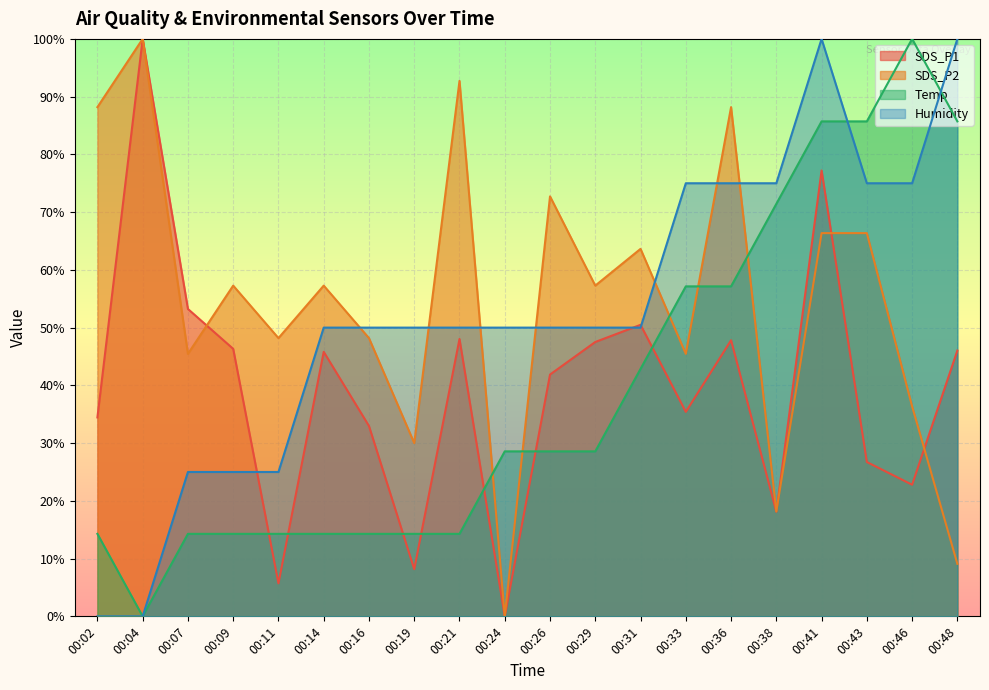

Rank the series at 00:36 from lowest to highest value.

SDS_P1, Temp, Humidity, SDS_P2